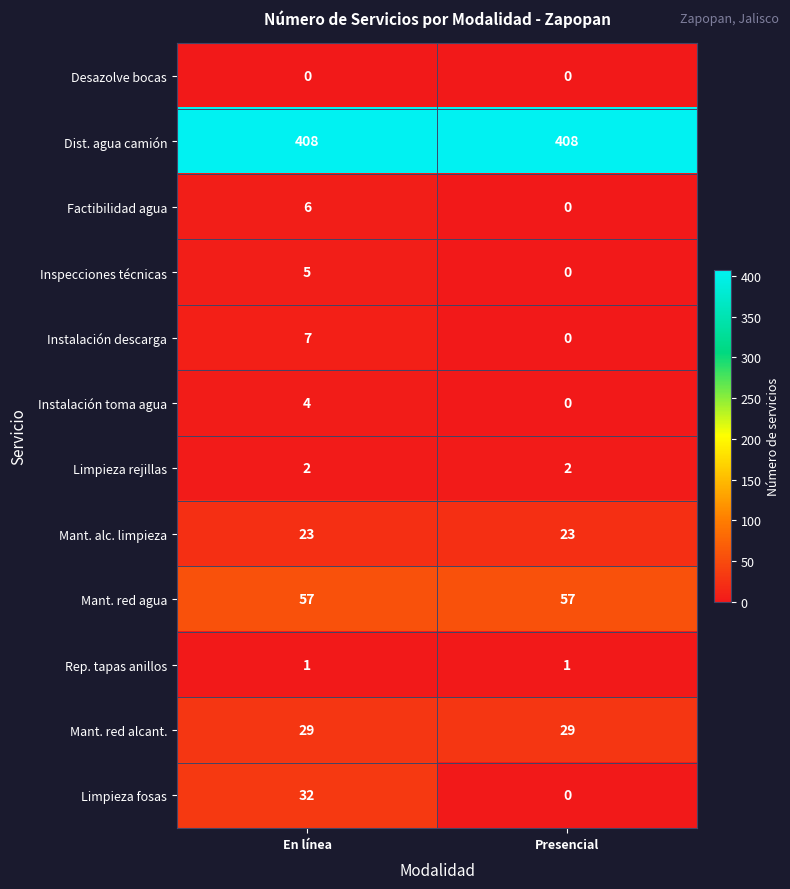

Reading left to right, what are all the values shown in this chart?

Desazolve bocas: En línea=0	Presencial=0
Dist. agua camión: En línea=408	Presencial=408
Factibilidad agua: En línea=6	Presencial=0
Inspecciones técnicas: En línea=5	Presencial=0
Instalación descarga: En línea=7	Presencial=0
Instalación toma agua: En línea=4	Presencial=0
Limpieza rejillas: En línea=2	Presencial=2
Mant. alc. limpieza: En línea=23	Presencial=23
Mant. red agua: En línea=57	Presencial=57
Rep. tapas anillos: En línea=1	Presencial=1
Mant. red alcant.: En línea=29	Presencial=29
Limpieza fosas: En línea=32	Presencial=0